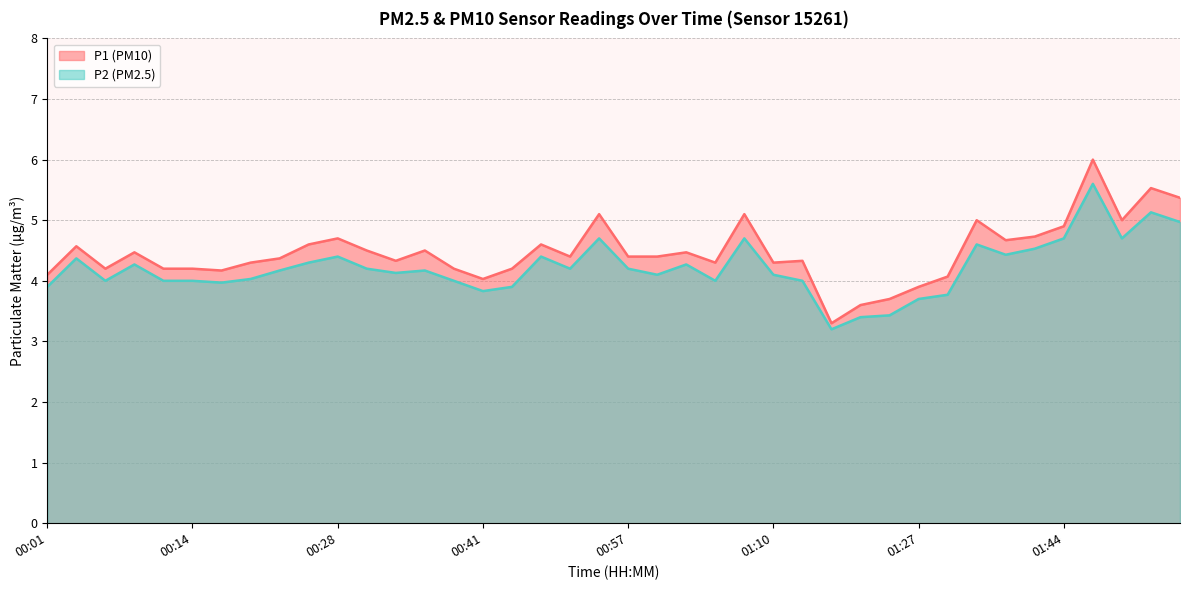

Where is the first local maximum for P1?

00:04